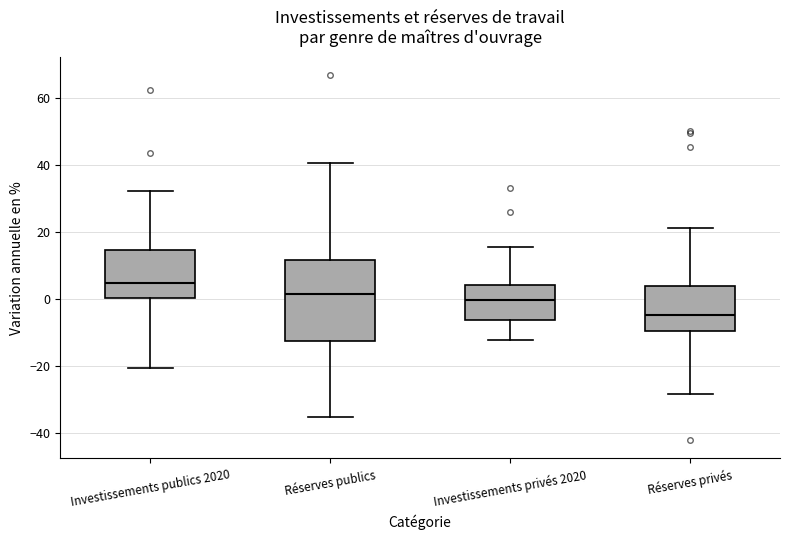

Reading left to right, read every box against the y-axis: the position of its median line, the range the box covers, and the ends of its whiskers. The values are not printed on the chart, so give them approximately, as read against the axis.

Investissements publics 2020: median 4, box 0 to 14, whiskers -20 to 32
Réserves publics: median 2, box -12 to 12, whiskers -36 to 40
Investissements privés 2020: median 0, box -6 to 4, whiskers -12 to 16
Réserves privés: median -4, box -10 to 4, whiskers -28 to 22